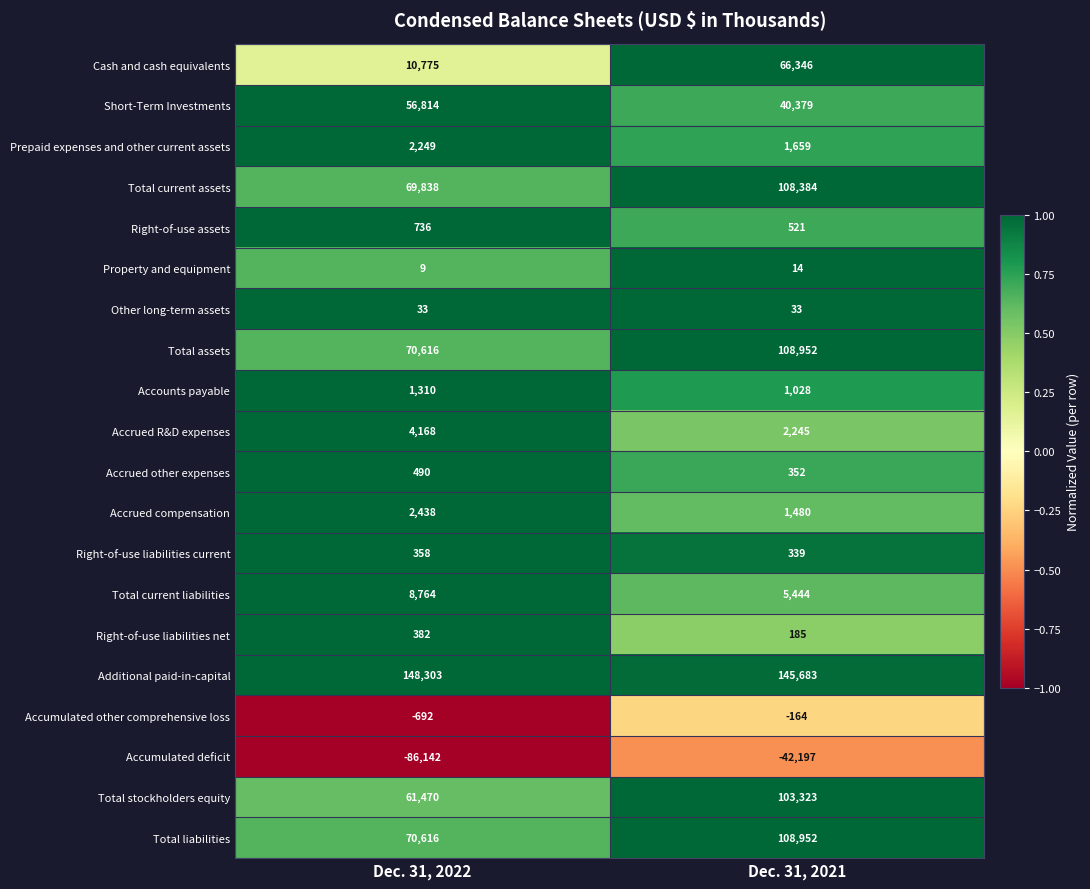

How many data points does each series have?

2